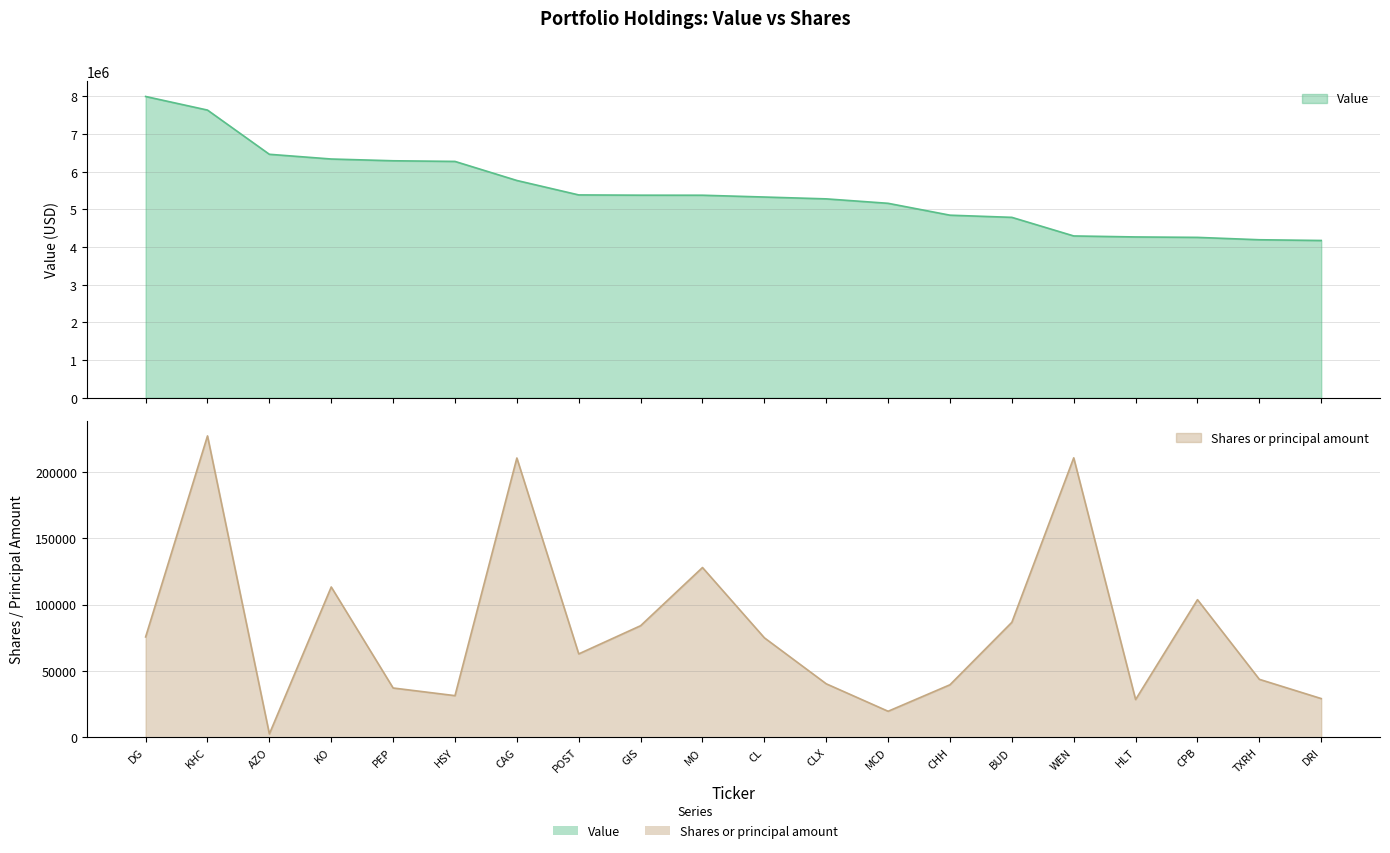

What is the maximum value for Value?

7998480